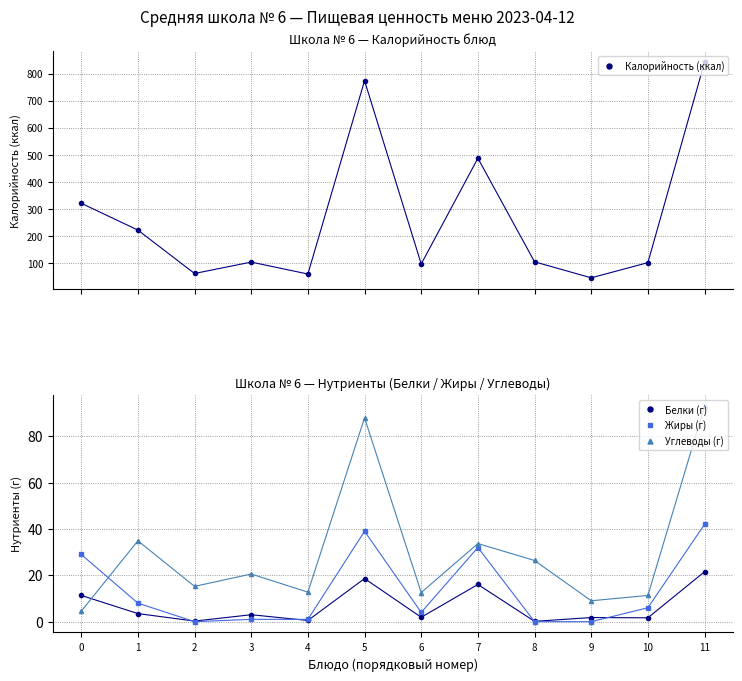

At which label is Углеводы (г) closest to 48?

1